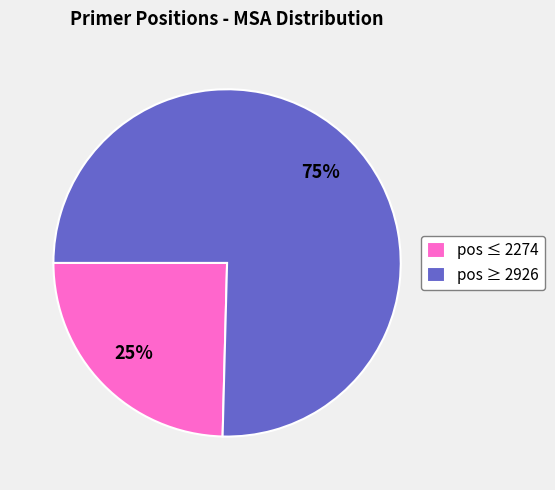

Rank the categories by value from highest to lowest.

pos ≥ 2926, pos ≤ 2274